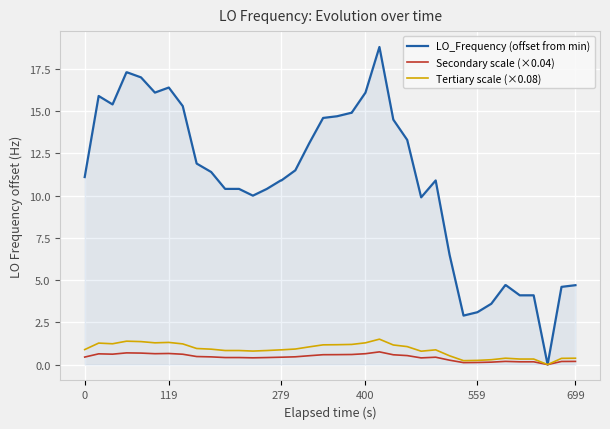

What is the sum of all Secondary scale (×0.04) values?

17.5